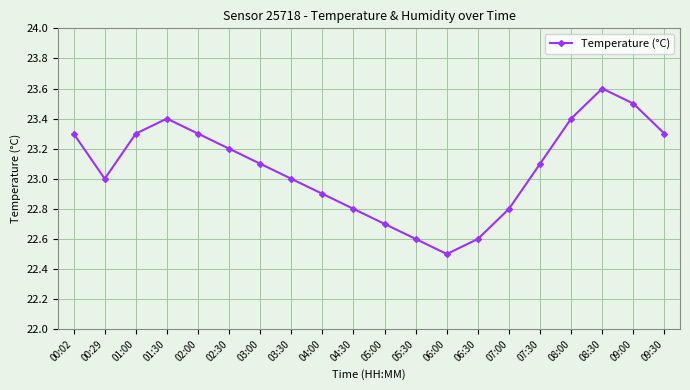

How many data points does each series have?

20